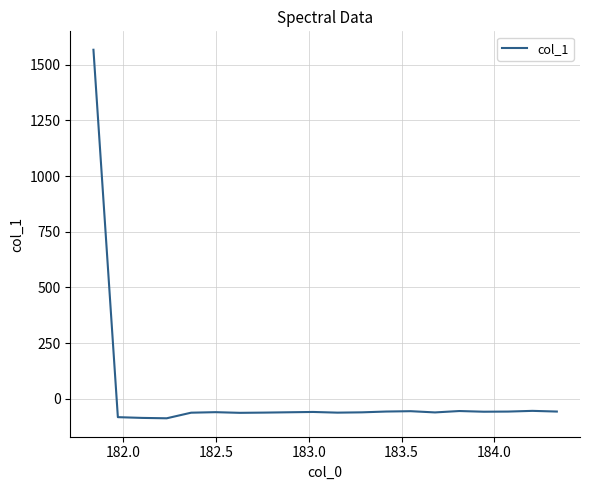

What is the difference between the maximum and minimum values?

1655.4